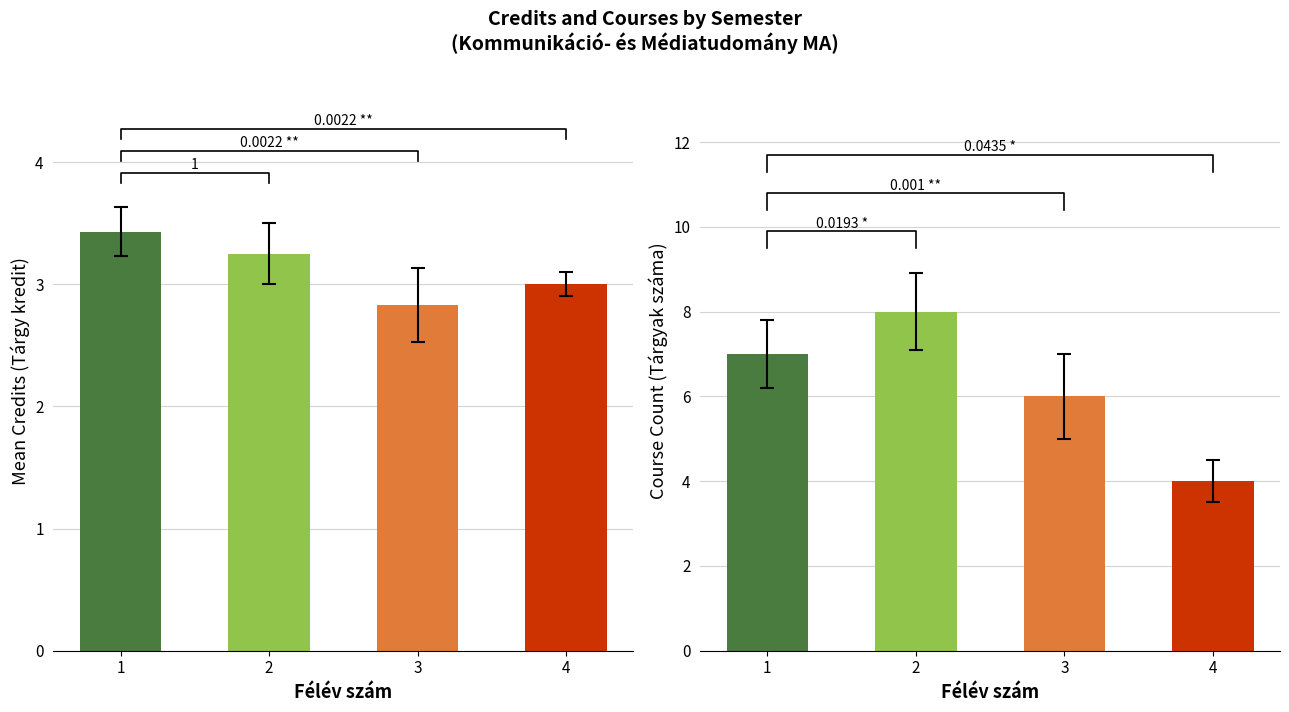

How many data points in Course Count are above 7?

1